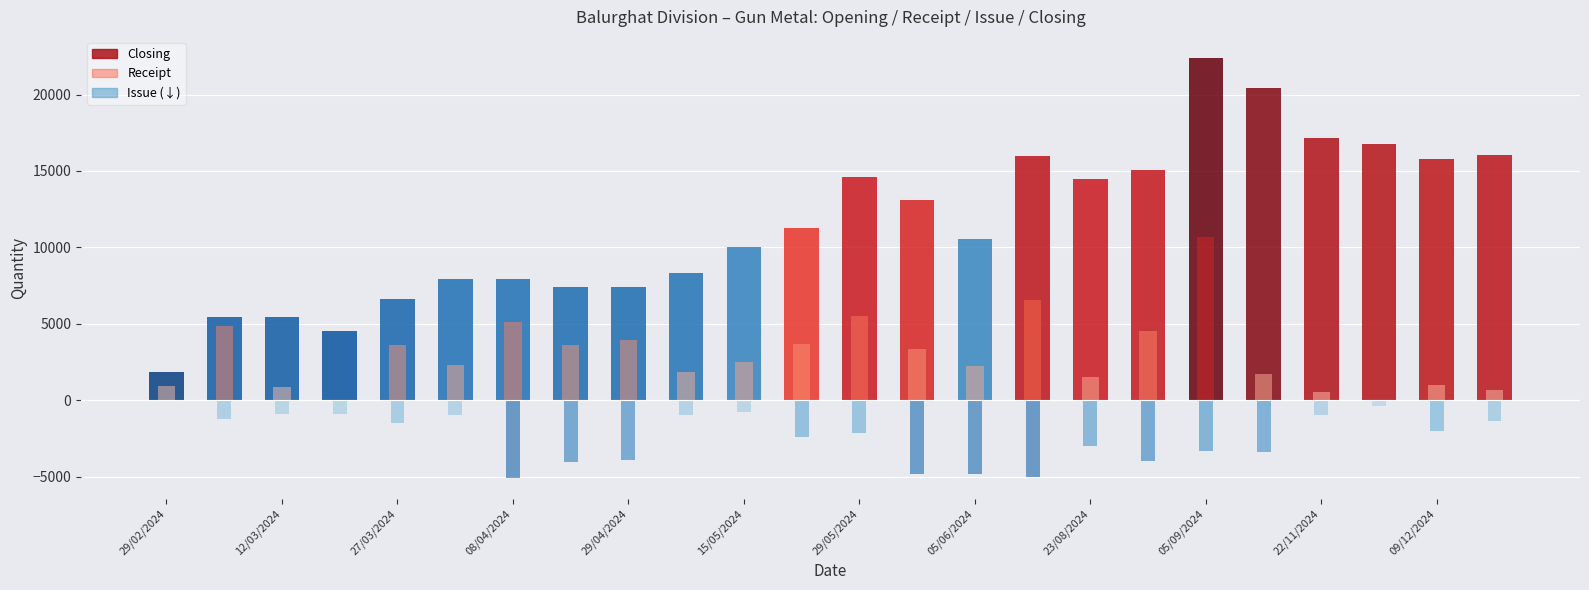

Reading left to right, extract all data points from this chart.

Opening: 29/02/2024=925	07/03/2024=1856	12/03/2024=5419	13/03/2024=5419	27/03/2024=4531	01/04/2024=6607	08/04/2024=7935	16/04/2024=7935	29/04/2024=7435	10/05/2024=7435	15/05/2024=8295	24/05/2024=10008	29/05/2024=11271	31/05/2024=14621	05/06/2024=13087	21/08/2024=14428	23/08/2024=15983	02/09/2024=14525	05/09/2024=15061	19/09/2024=22147	22/11/2024=17647	27/11/2024=17147	09/12/2024=16761	24/12/2024=16716
Receipt: 29/02/2024=931	07/03/2024=4821	12/03/2024=888	13/03/2024=0	27/03/2024=3592	01/04/2024=2328	08/04/2024=5092	16/04/2024=3579	29/04/2024=3934	10/05/2024=1860	15/05/2024=2513	24/05/2024=3655	29/05/2024=5490	31/05/2024=3326	05/06/2024=2256	21/08/2024=6555	23/08/2024=1500	02/09/2024=4546	05/09/2024=10664	19/09/2024=1700	22/11/2024=500	27/11/2024=0	09/12/2024=1000	24/12/2024=667
Issue: 29/02/2024=0	07/03/2024=1258	12/03/2024=888	13/03/2024=888	27/03/2024=1516	01/04/2024=1000	08/04/2024=5092	16/04/2024=4079	29/04/2024=3934	10/05/2024=1000	15/05/2024=800	24/05/2024=2392	29/05/2024=2140	31/05/2024=4860	05/06/2024=4829	21/08/2024=5000	23/08/2024=3000	02/09/2024=4000	05/09/2024=3328	19/09/2024=3400	22/11/2024=1000	27/11/2024=386	09/12/2024=2000	24/12/2024=1334
Closing: 29/02/2024=1856	07/03/2024=5419	12/03/2024=5419	13/03/2024=4531	27/03/2024=6607	01/04/2024=7935	08/04/2024=7935	16/04/2024=7435	29/04/2024=7435	10/05/2024=8295	15/05/2024=10008	24/05/2024=11271	29/05/2024=14621	31/05/2024=13087	05/06/2024=10514	21/08/2024=15983	23/08/2024=14483	02/09/2024=15071	05/09/2024=22397	19/09/2024=20447	22/11/2024=17147	27/11/2024=16761	09/12/2024=15761	24/12/2024=16049